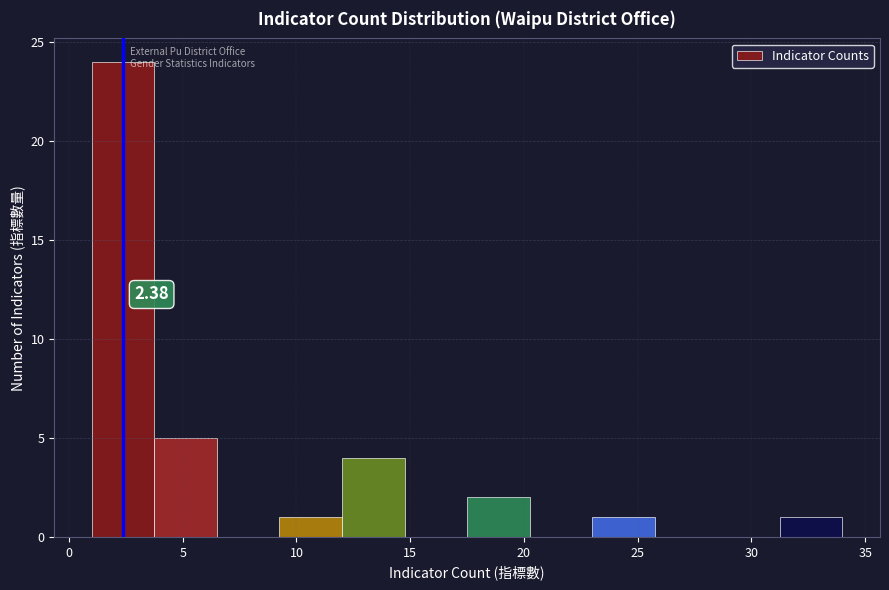

Over which range of the x-axis is the bar tallest?

1.00 to 3.75